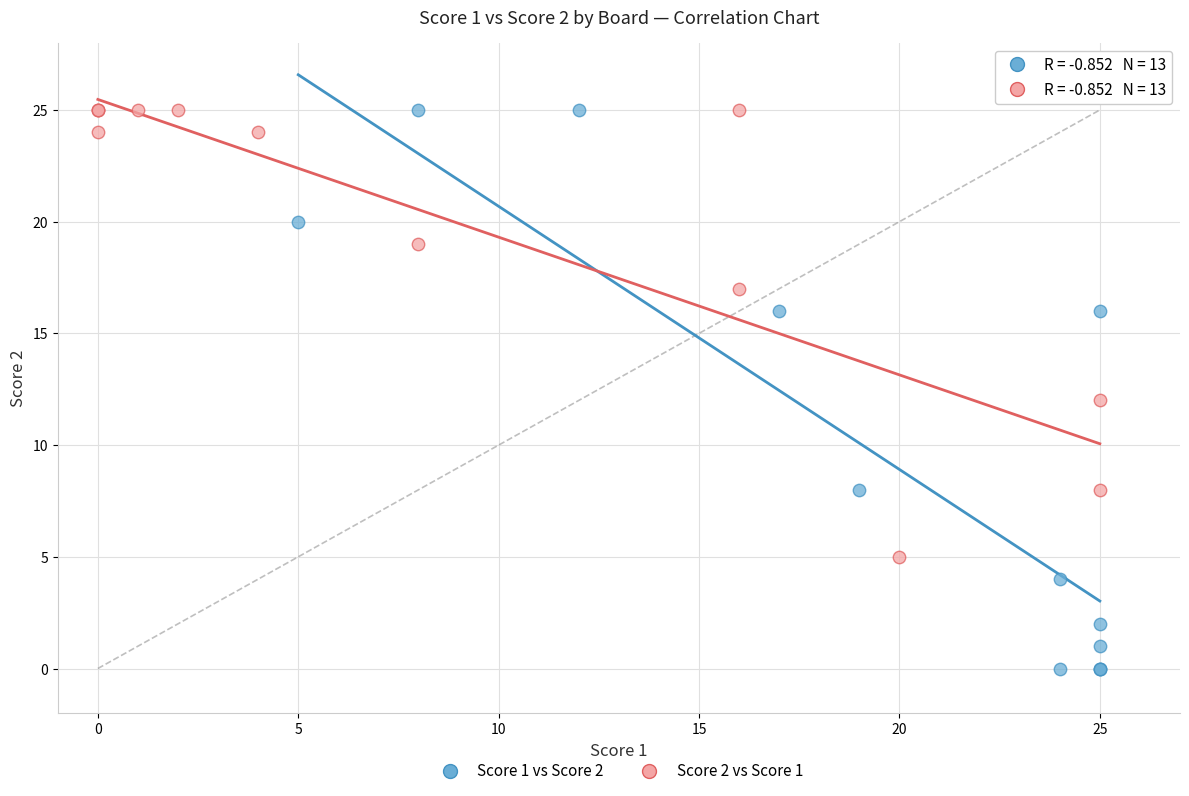

Which series has the largest Y range (max minus min)?

Score 1 vs Score 2